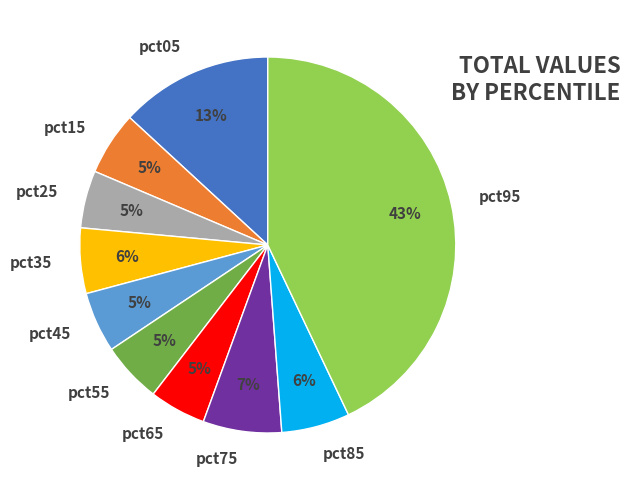

To the nearest percent, what is the difference between the largest and smallest slice percentages?

38%